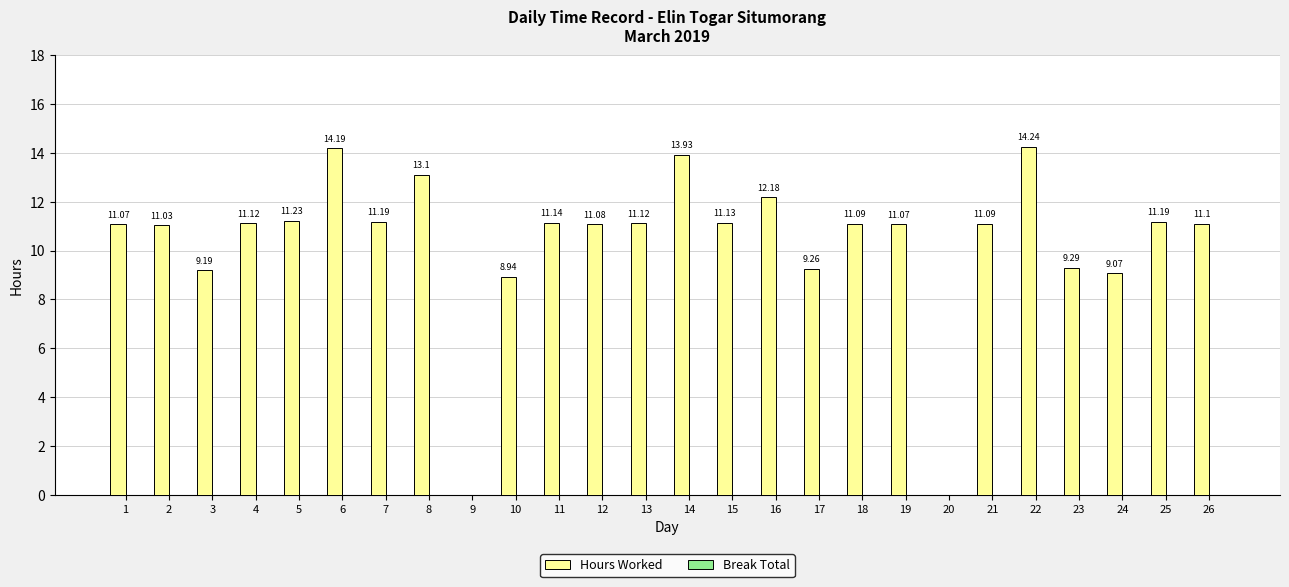

What is the change in value from 5 to 17?

-2.0